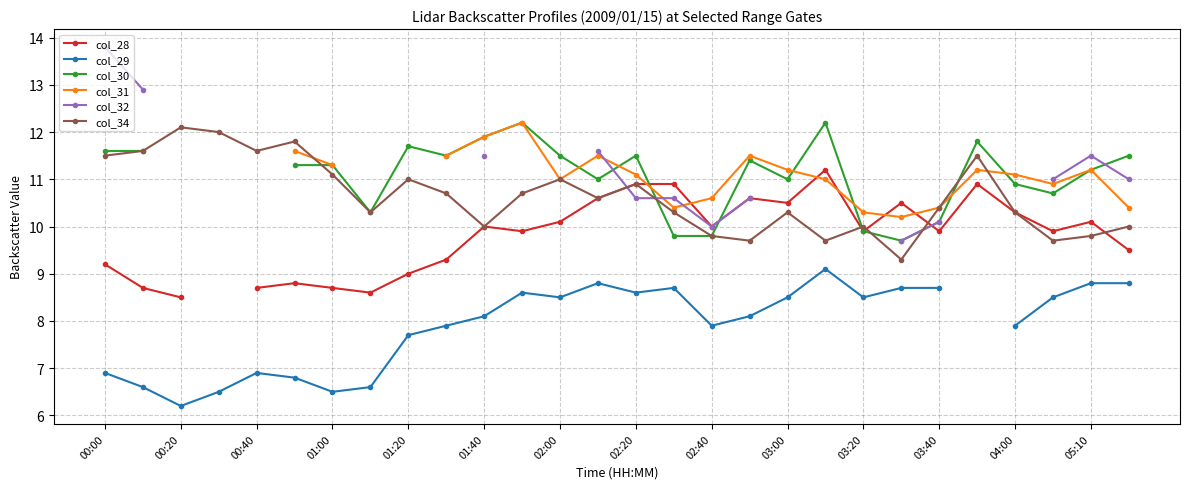

The col_34 series shows 14.3 at 02:20. True or false?

False